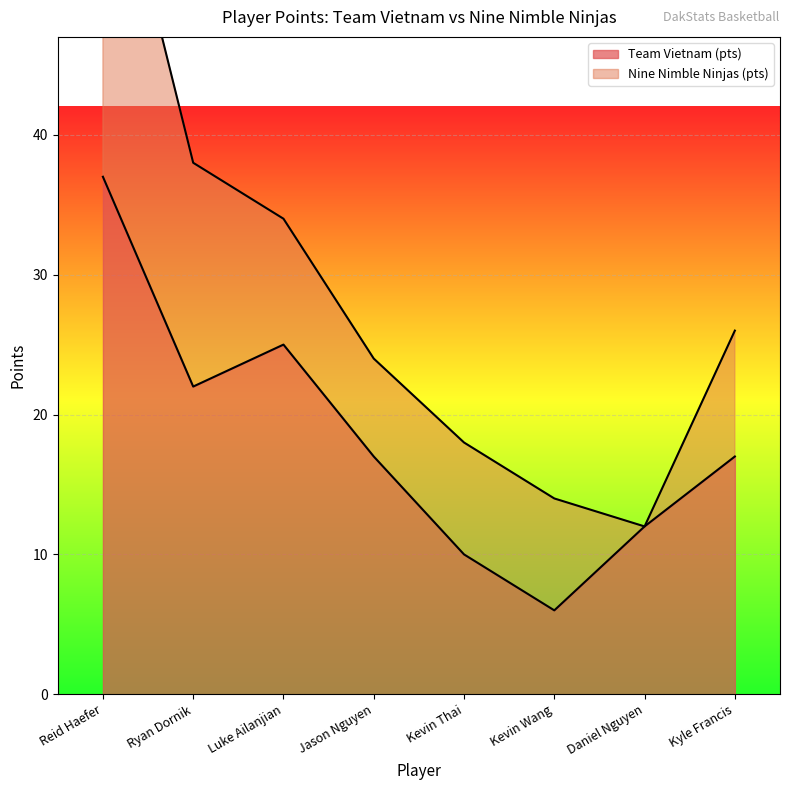

Approximately how many times larger is the value at Ryan Dornik compared to Kevin Wang?

3.7